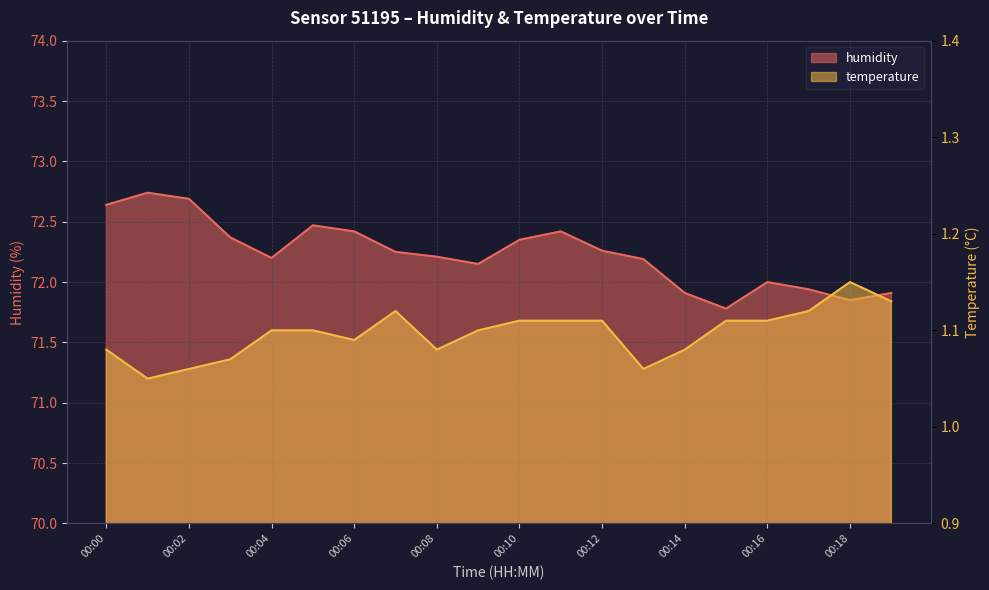

True or false: humidity has a value of 72.2 at 00:07.

True